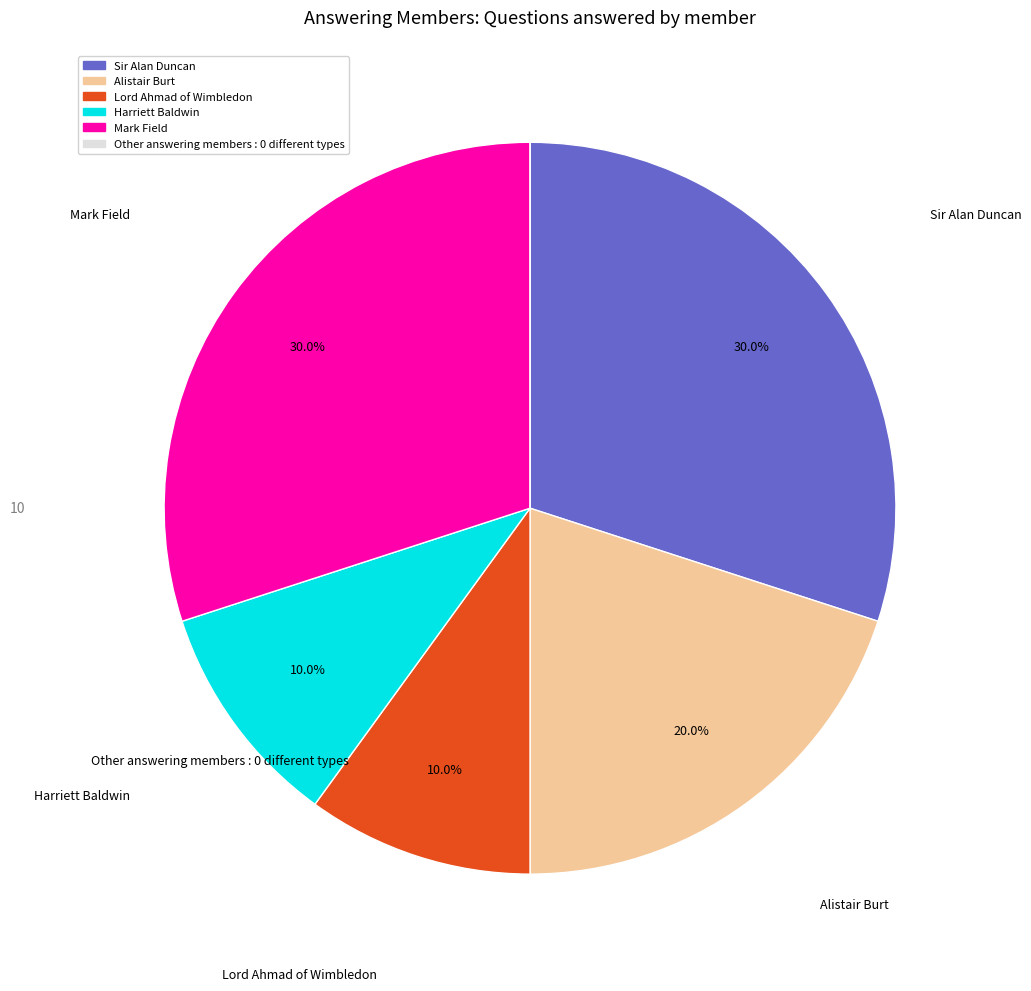

Is there a majority slice in this chart?

No